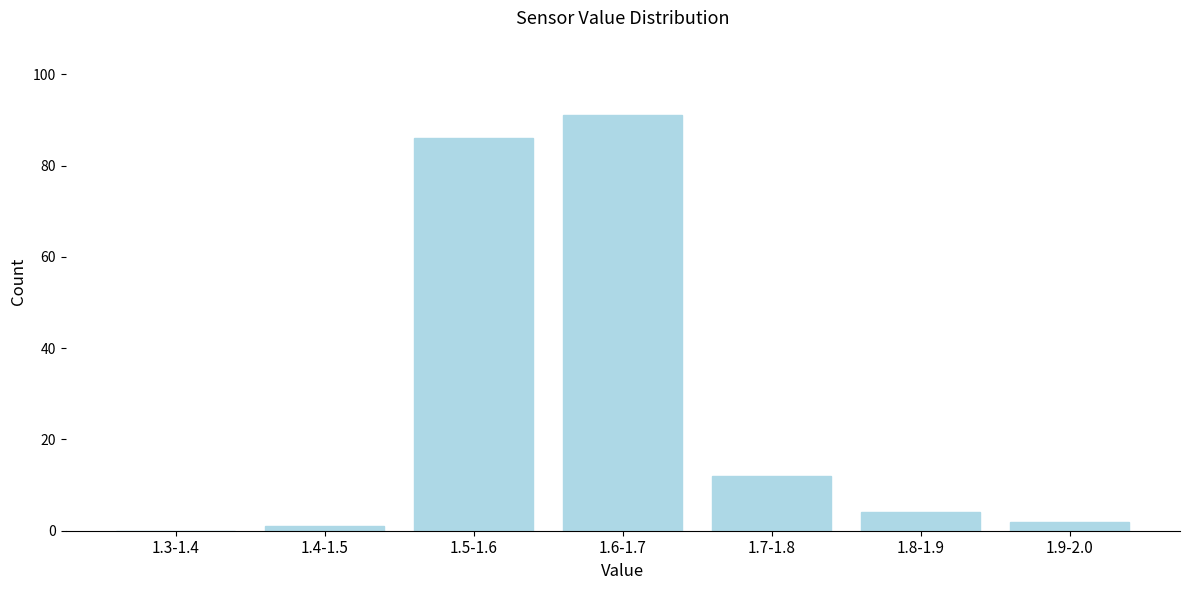

Reading right to left, what are all the values shown in this chart?

1.9-2.0=2	1.8-1.9=4	1.7-1.8=12	1.6-1.7=91	1.5-1.6=86	1.4-1.5=1	1.3-1.4=0